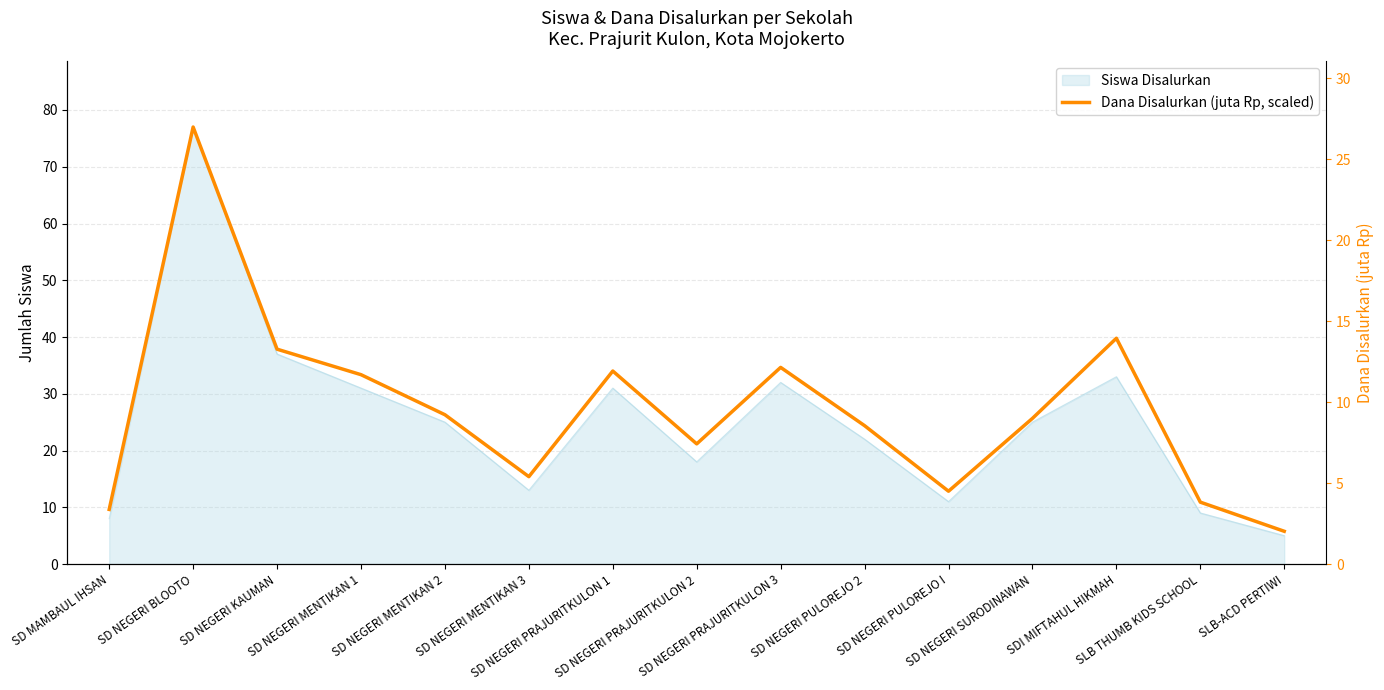

Reading left to right, transcribe all the data shown in this chart.

SD MAMBAUL IHSAN=9.6	SD NEGERI BLOOTO=77.0	SD NEGERI KAUMAN=37.9	SD NEGERI MENTIKAN 1=33.4	SD NEGERI MENTIKAN 2=26.3	SD NEGERI MENTIKAN 3=15.4	SD NEGERI PRAJURITKULON 1=34.0	SD NEGERI PRAJURITKULON 2=21.2	SD NEGERI PRAJURITKULON 3=34.6	SD NEGERI PULOREJO 2=24.4	SD NEGERI PULOREJO I=12.8	SD NEGERI SURODINAWAN=25.7	SDI MIFTAHUL HIKMAH=39.8	SLB THUMB KIDS SCHOOL=10.9	SLB-ACD PERTIWI=5.8